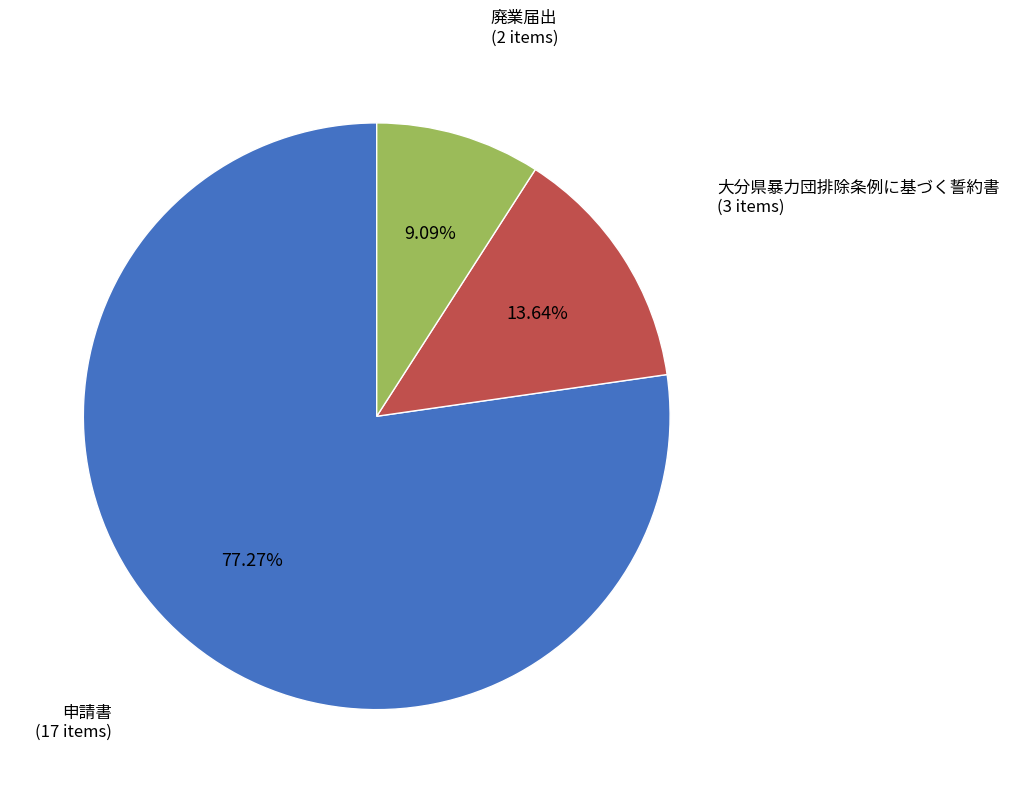

Is there any slice that represents more than half of the pie?

Yes